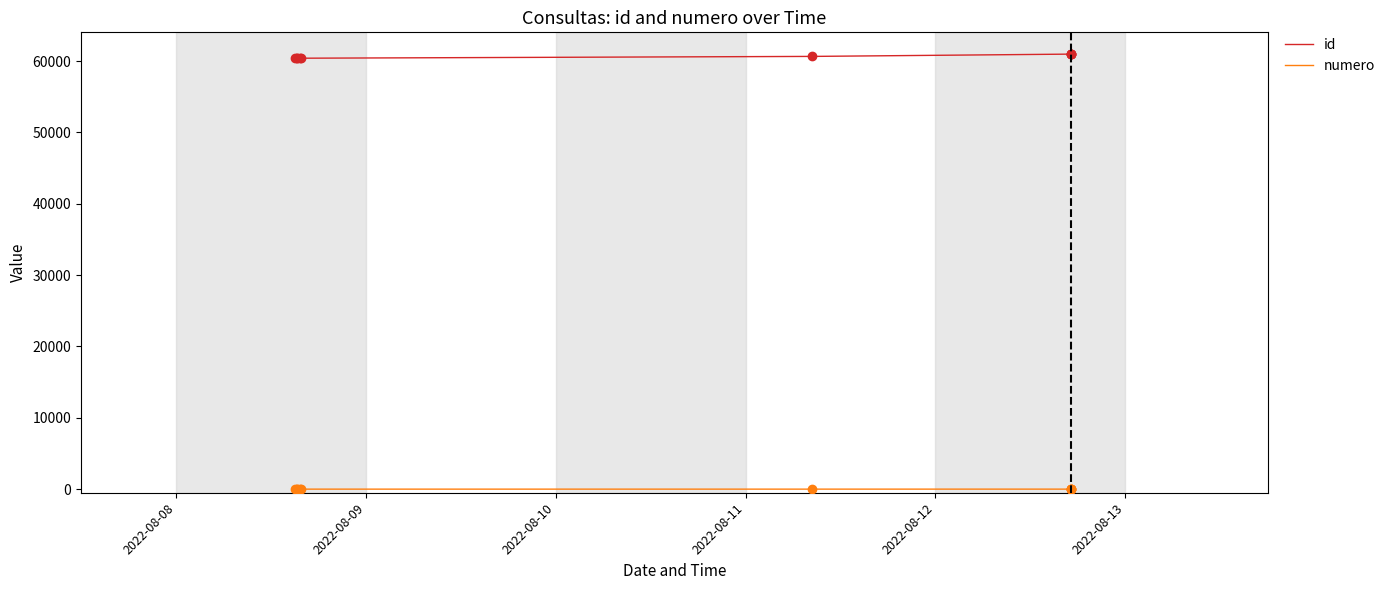

What is the maximum value shown in the chart?

60986